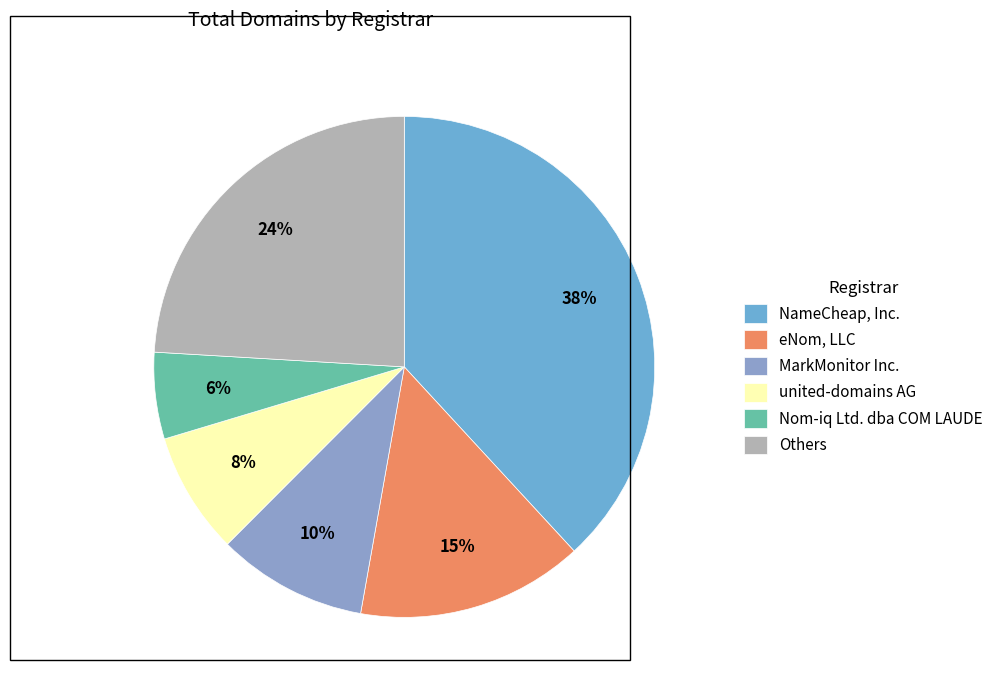

Rank the categories by value from lowest to highest.

Nom-iq Ltd. dba COM LAUDE, united-domains AG, MarkMonitor Inc., eNom, LLC, Others, NameCheap, Inc.